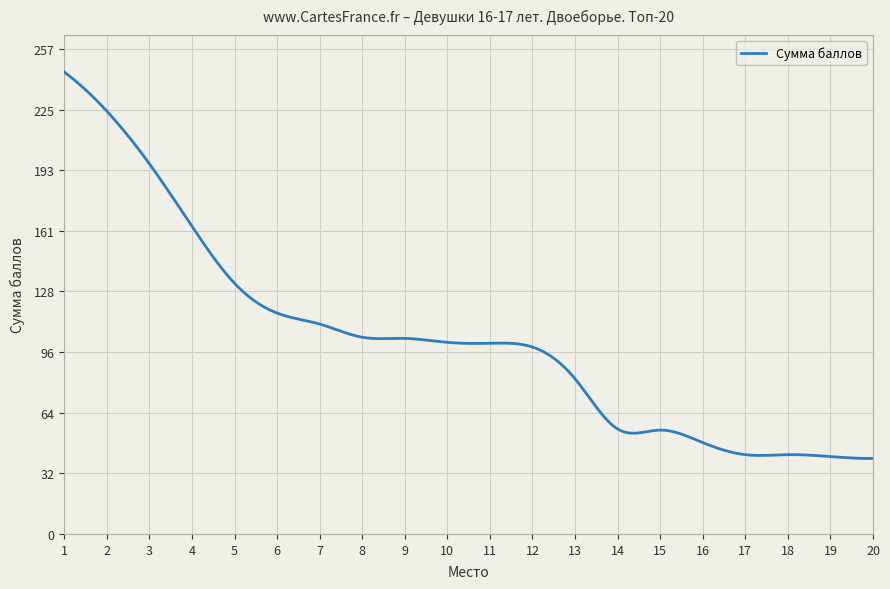

What is the greatest value displayed?

244.7